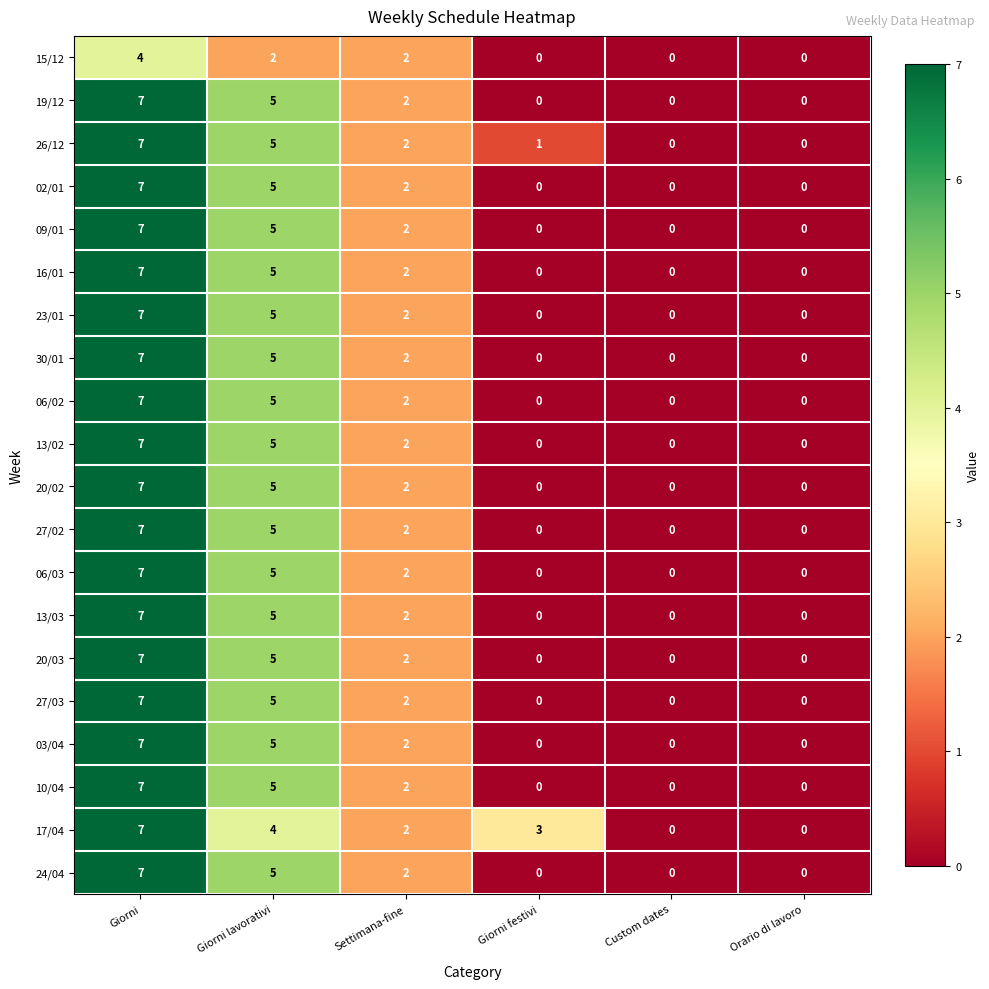

What is the difference between the highest and lowest values at Giorni?

3